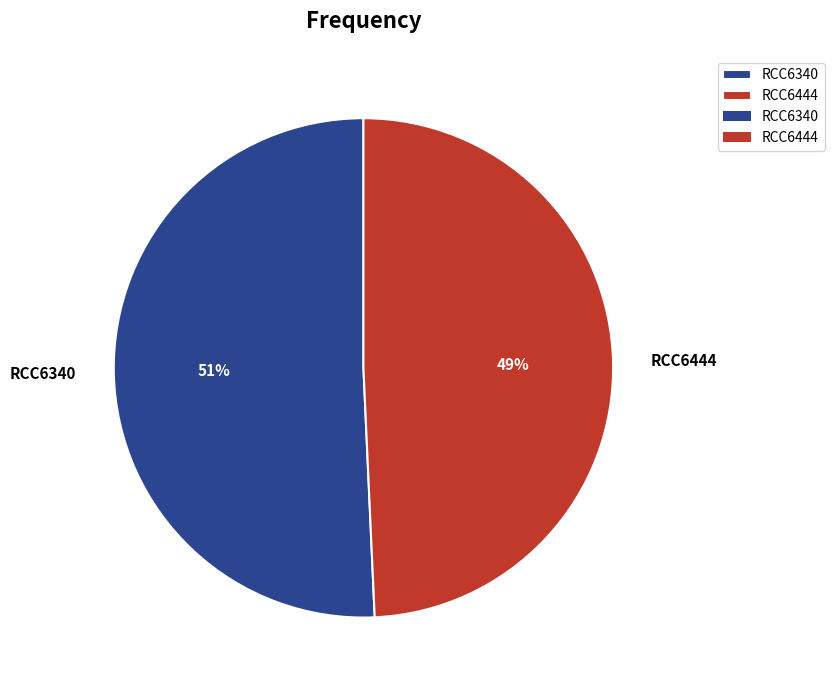

Does any single category account for the majority?

Yes